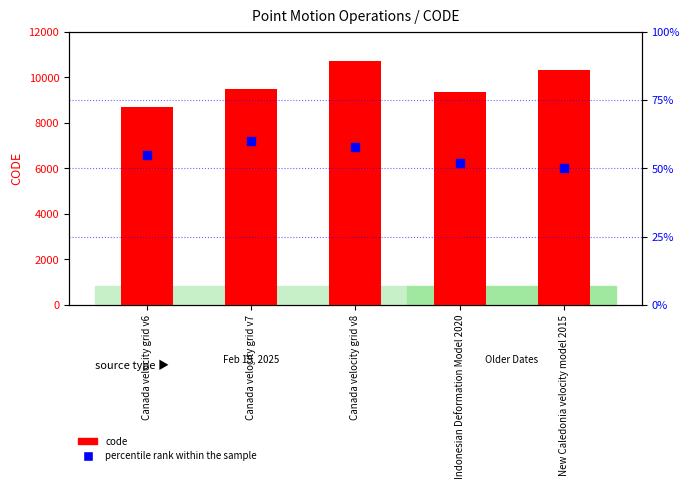

Which series has the largest total across all categories?

code